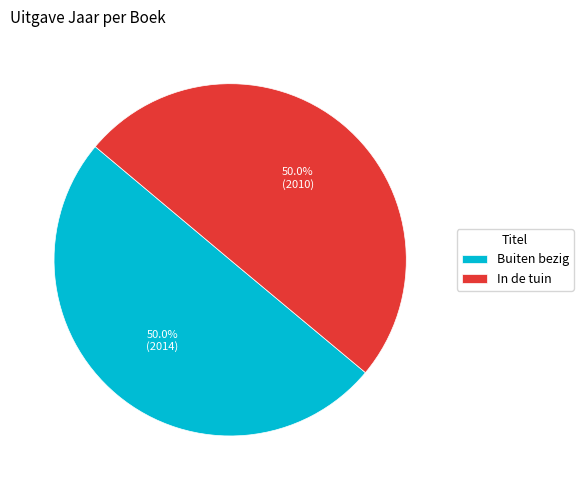

To the nearest percent, what is the combined percentage of In de tuin and Buiten bezig?

100%